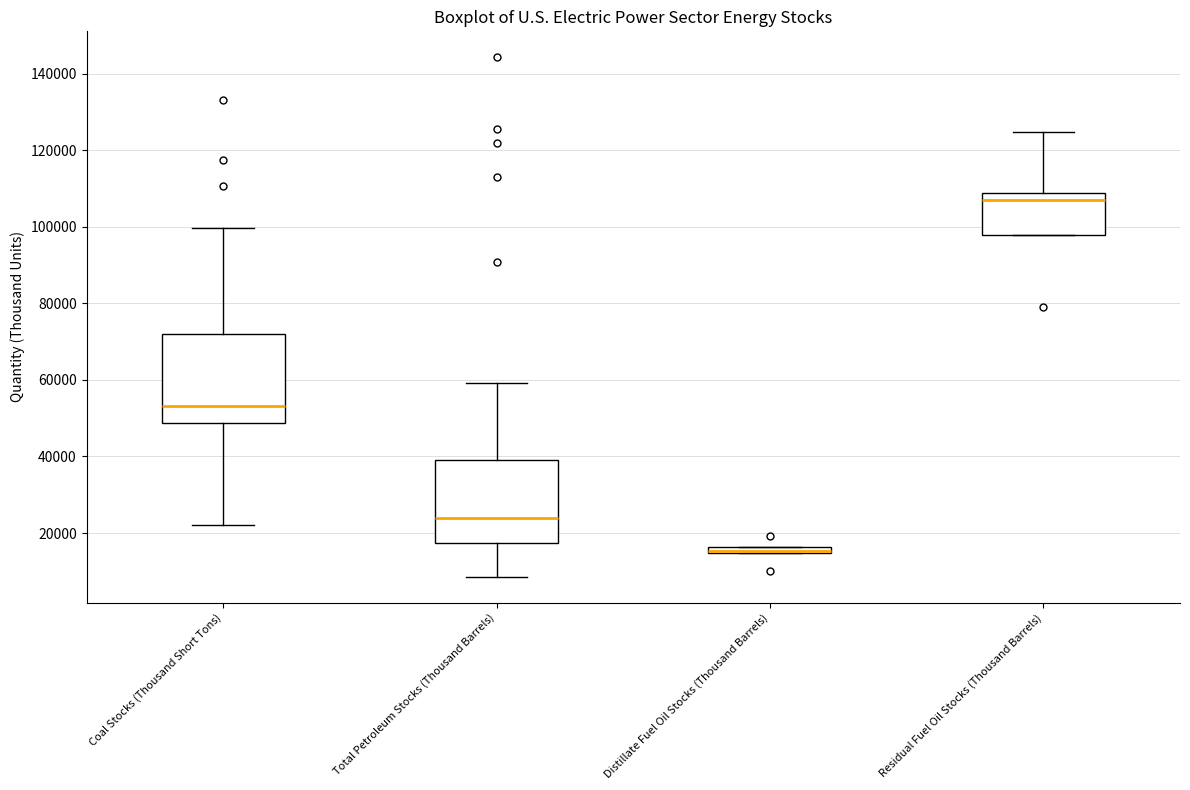

Where is the lower edge of the box for Residual Fuel Oil Stocks (Thousand Barrels) on the y-axis? The values are not printed on the chart, so give them approximately, as read against the axis.

98000